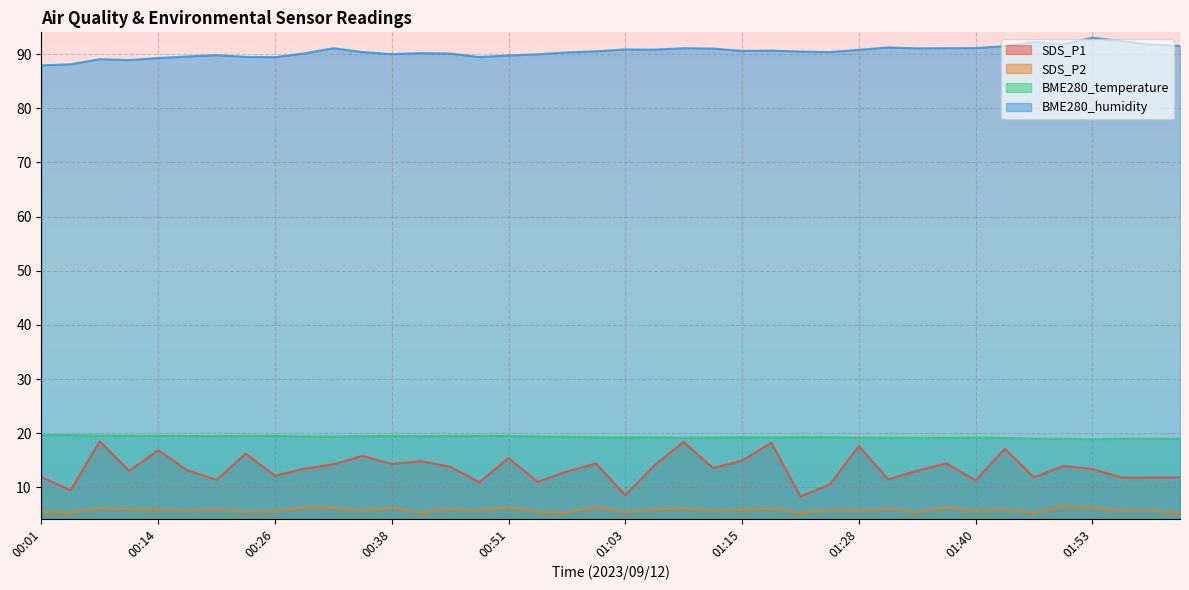

What is the approximate value of BME280_temperature at 00:14?

19.5